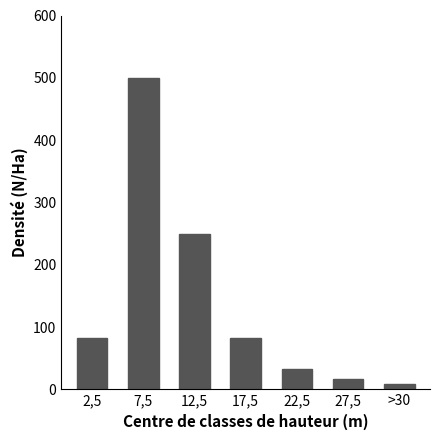

Reading left to right, what are all the values shown in this chart?

83	500	250	83	33	17	8